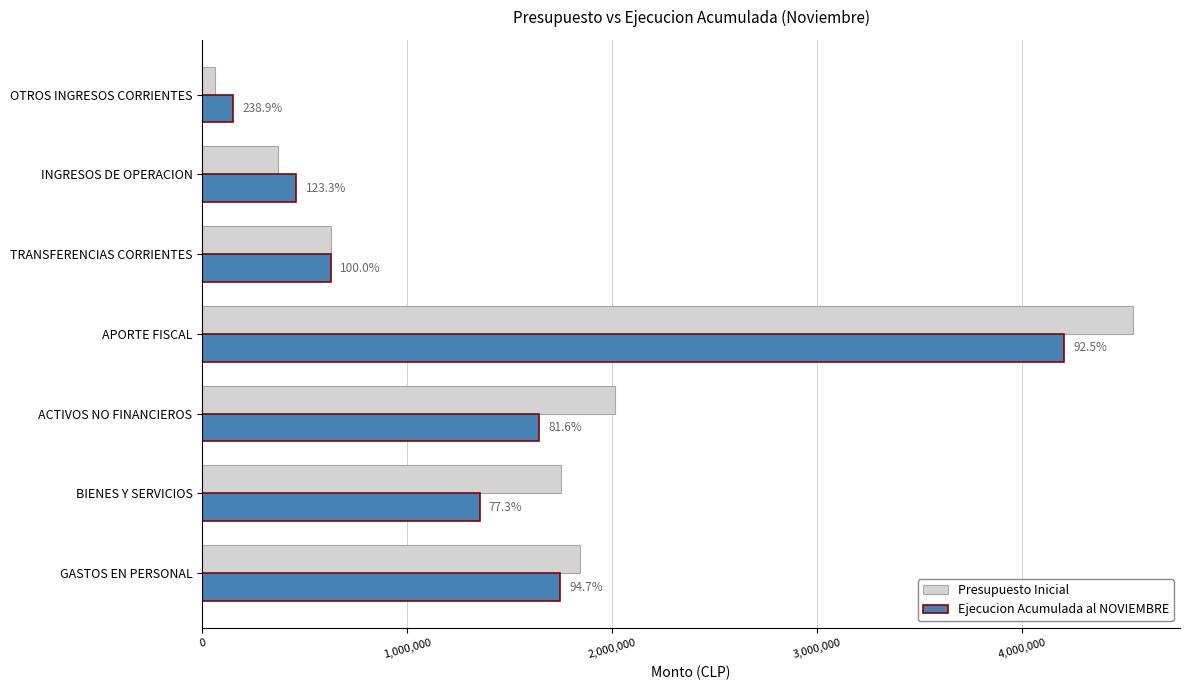

What are all the series names shown in the legend?

Presupuesto Inicial, Ejecucion Acumulada al NOVIEMBRE